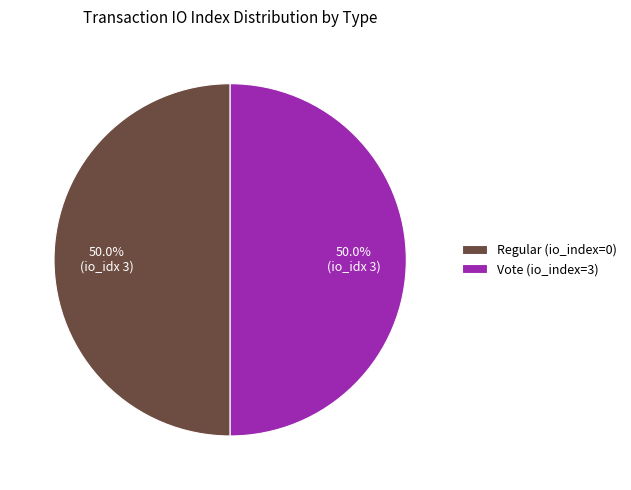

Count the number of slices in the pie.

2